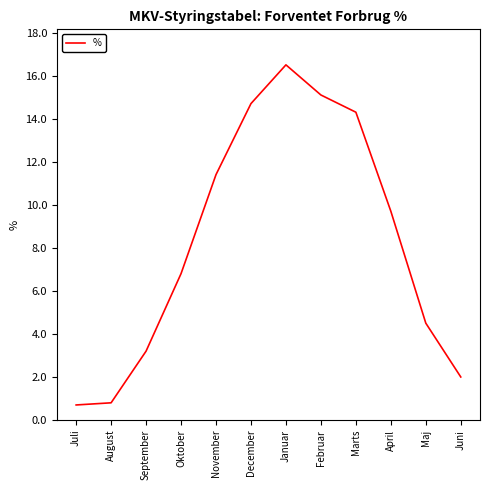

What position from the right is December?

7